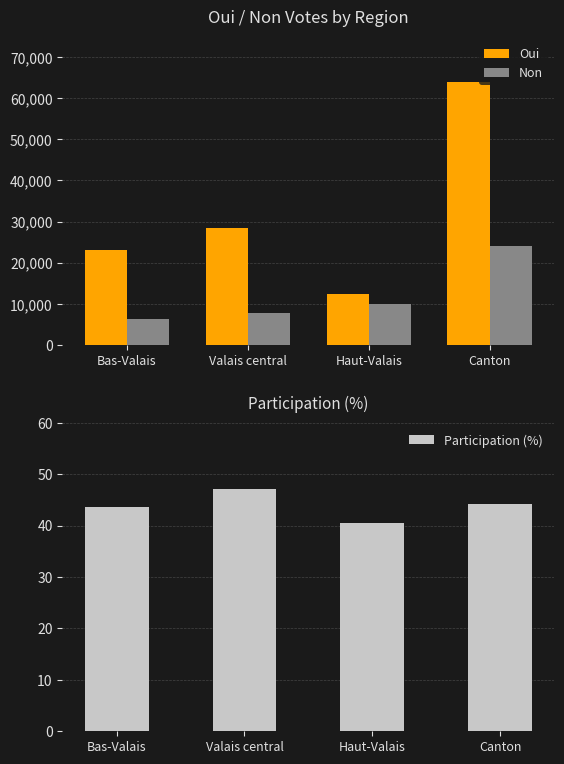

What is the highest value of the Participation (%) series?

47.0